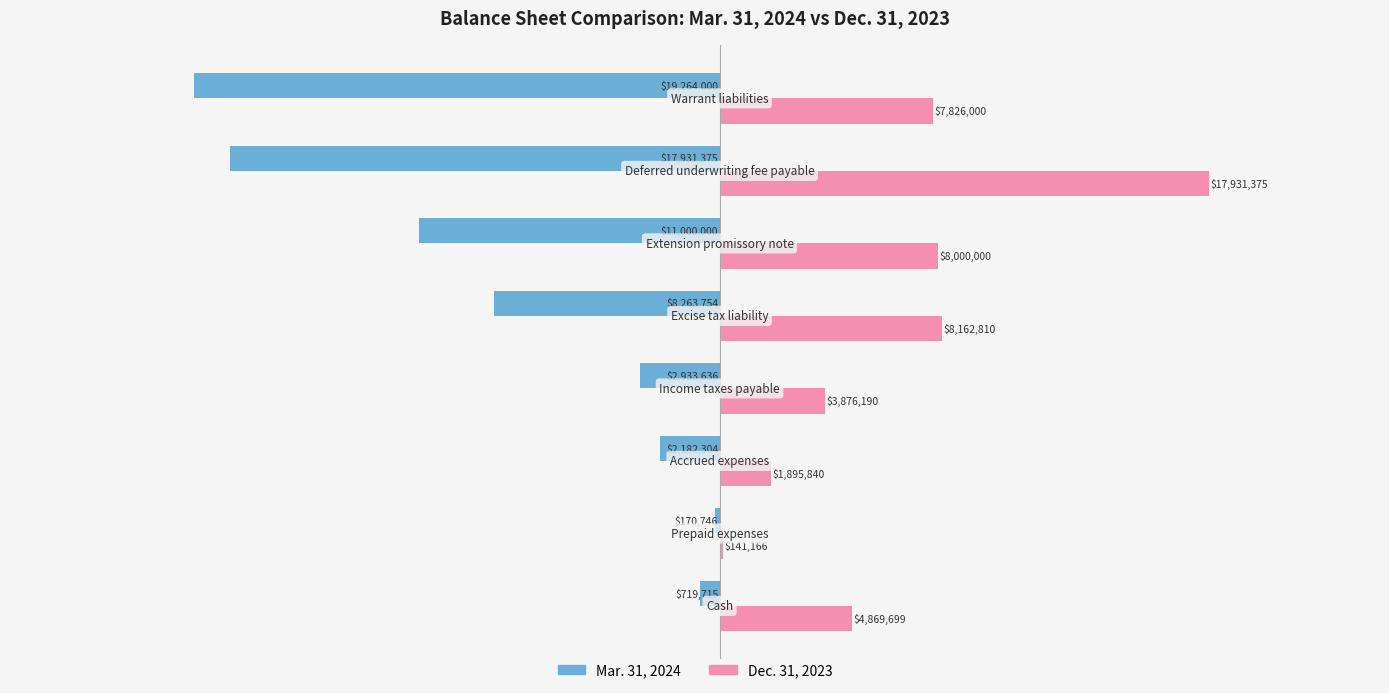

What is the average value of the Dec. 31, 2023 series?

6587885